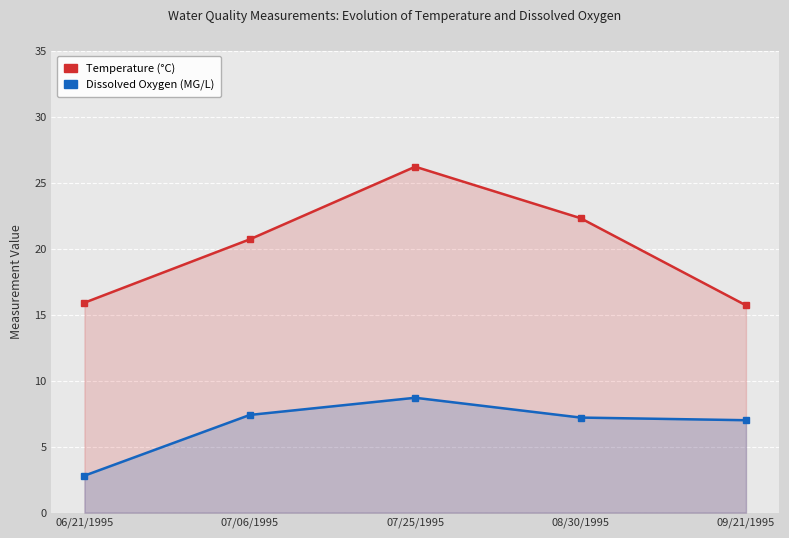

The Temperature series shows 20.7 at 07/06/1995. True or false?

True